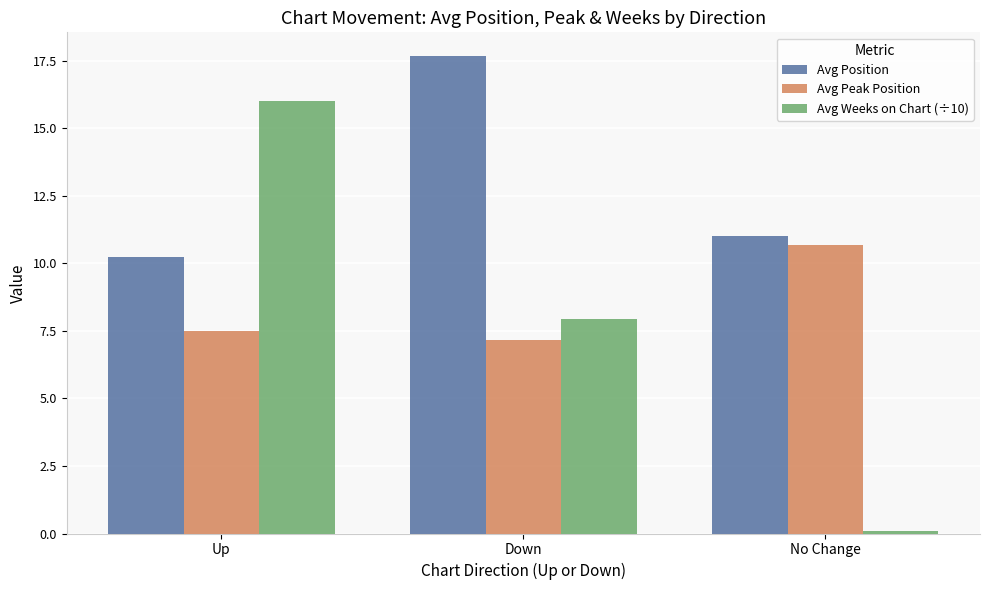

Is the value of Avg Weeks on Chart (÷10) at Up greater than the value of Avg Peak Position at No Change?

Yes